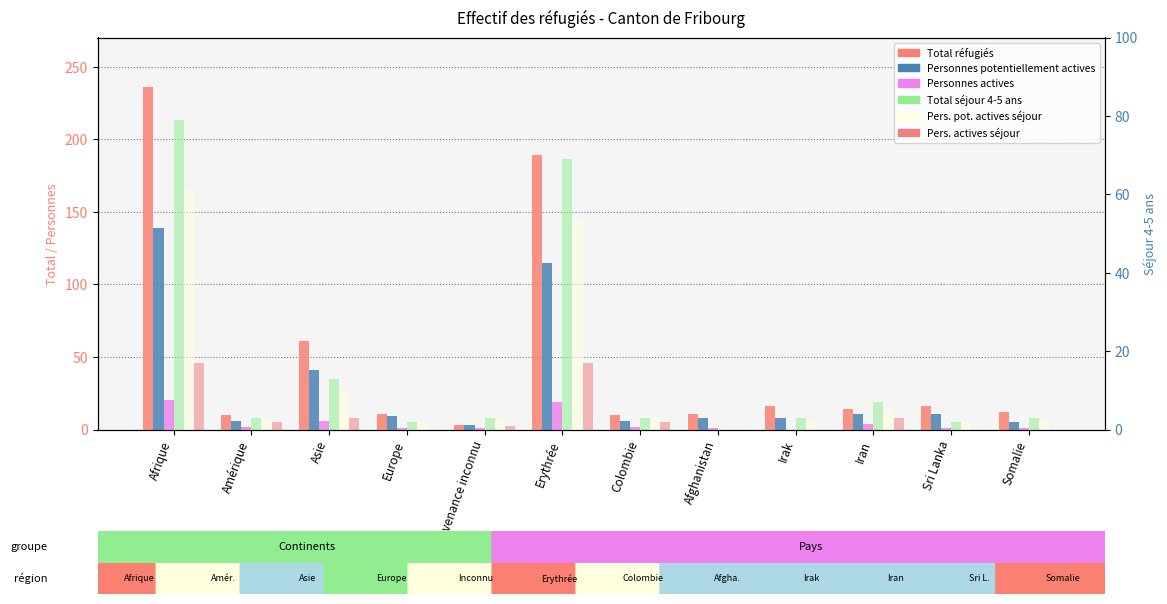

Which series has the largest total across all categories?

Total réfugiés